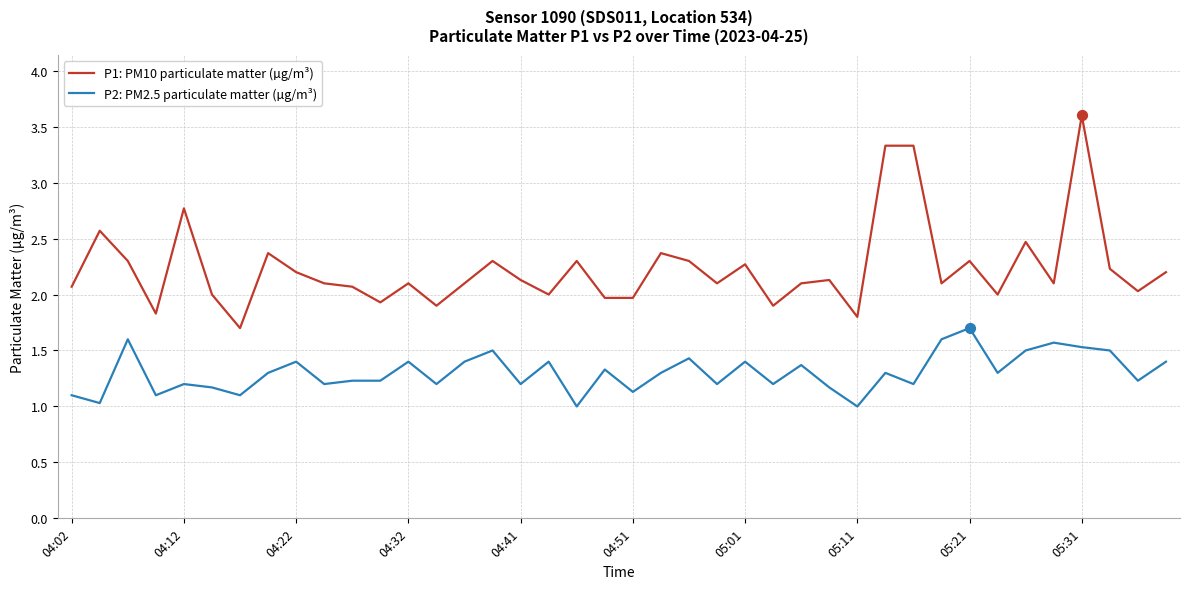

Which series has the largest total across all categories?

P1: PM10 particulate matter (µg/m³)